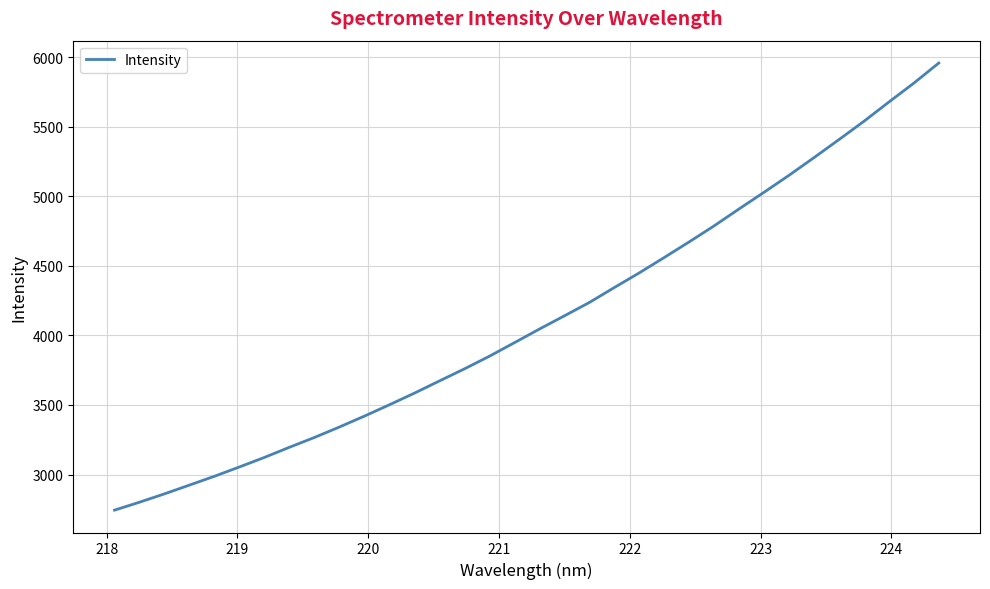

What is the greatest value displayed?

5957.8